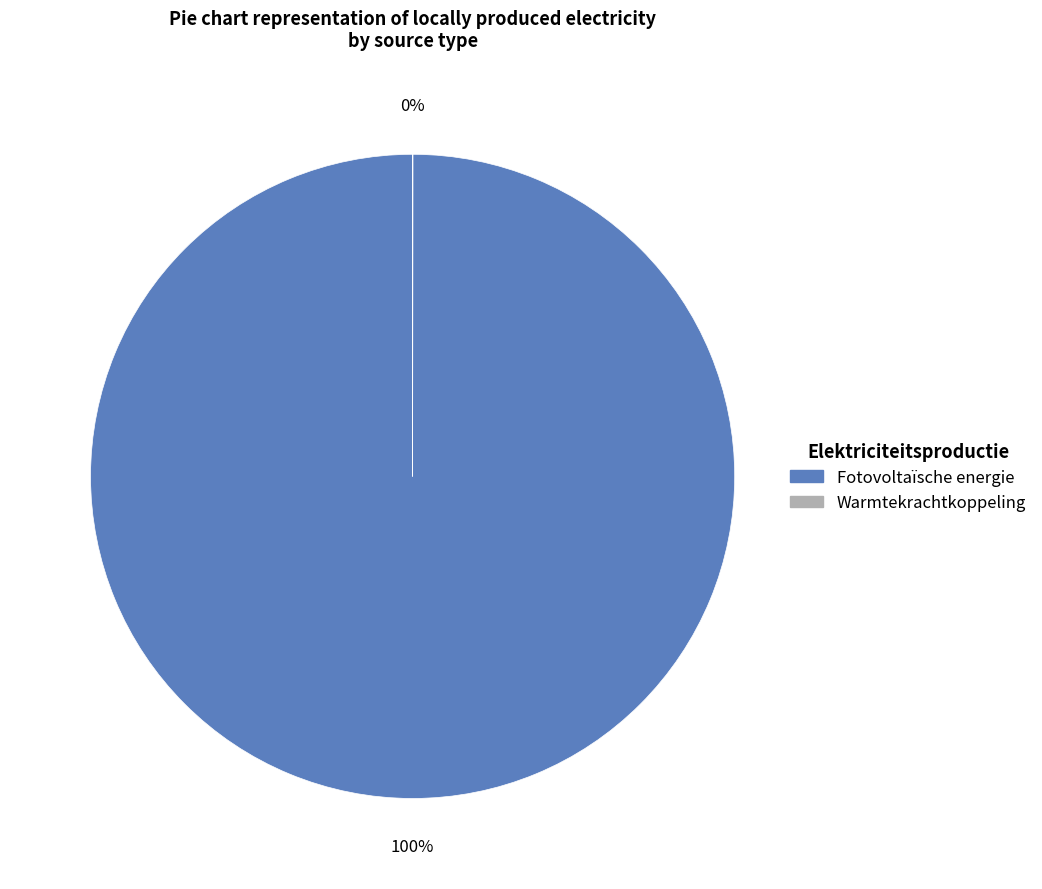

Does Fotovoltaïsche energie account for over 50% of the chart?

Yes